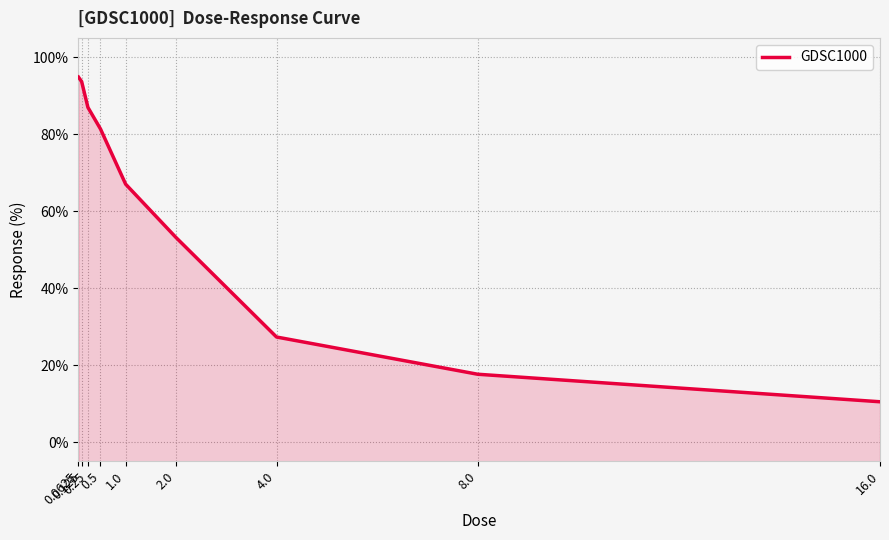

What is the label of the 1st point from the right?

16.0